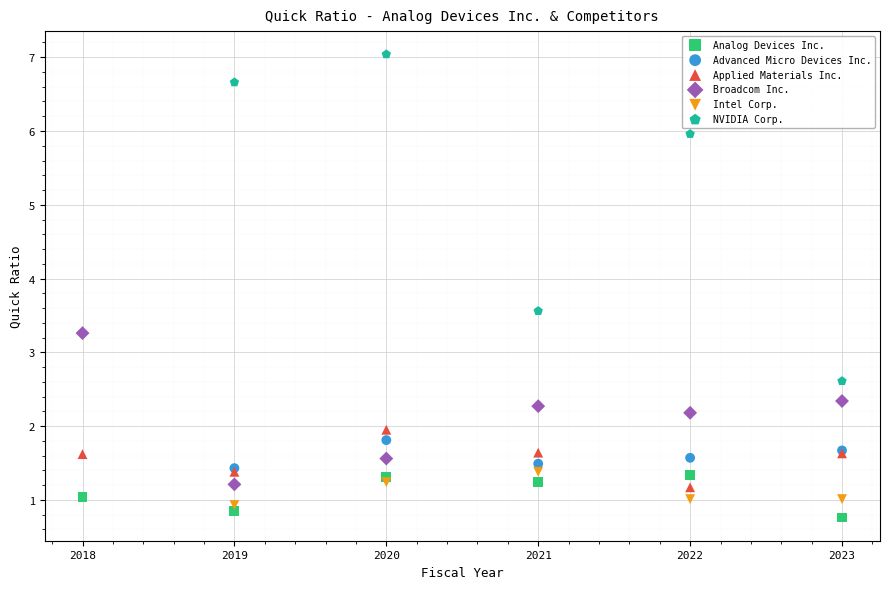

Which series has the widest spread of Y values?

NVIDIA Corp.